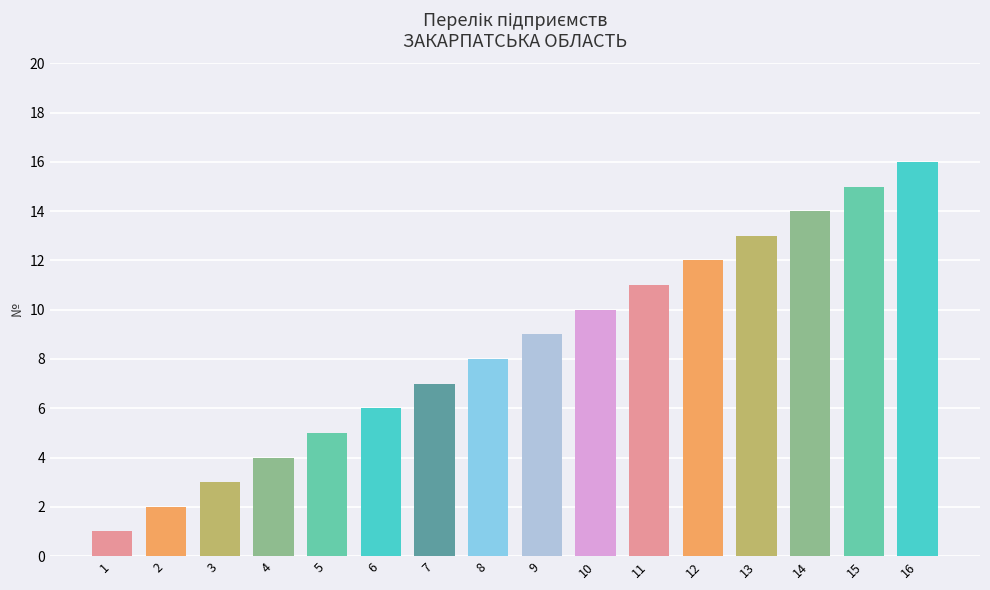

What is the sum of the values at 14 and 4?

18